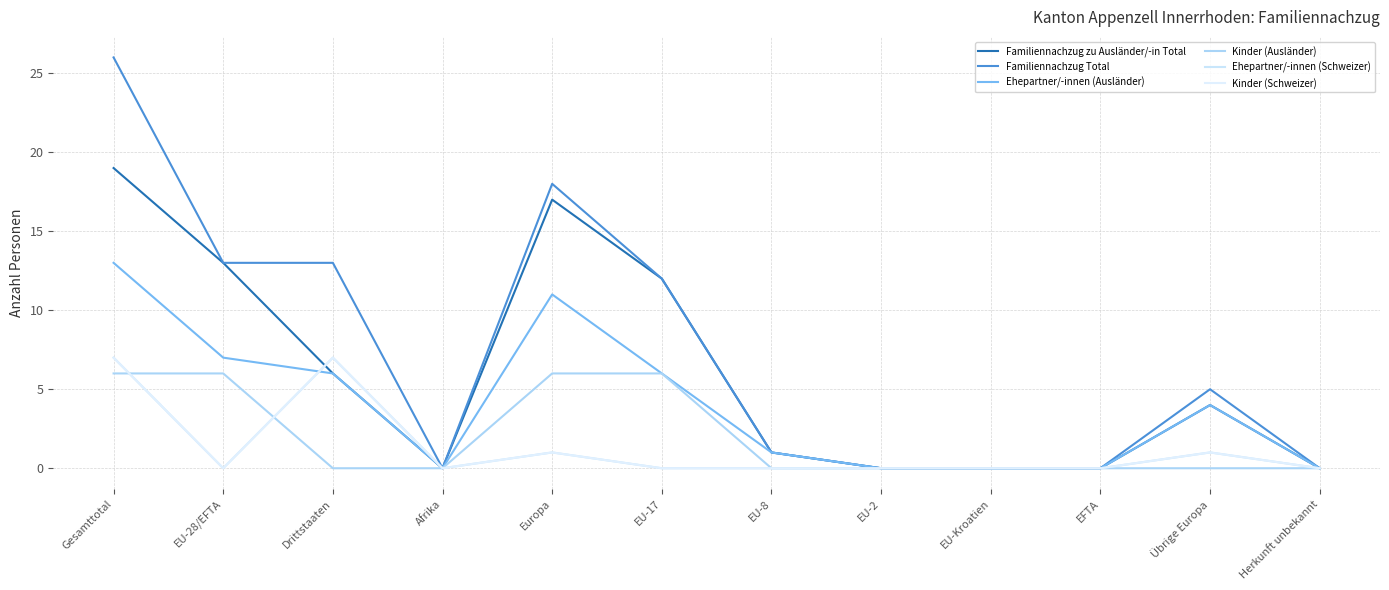

List the series in order of their peak value, highest first.

Familiennachzug Total, Familiennachzug zu Ausländer/-in Total, Ehepartner/-innen (Ausländer), Ehepartner/-innen (Schweizer), Kinder (Schweizer), Kinder (Ausländer)